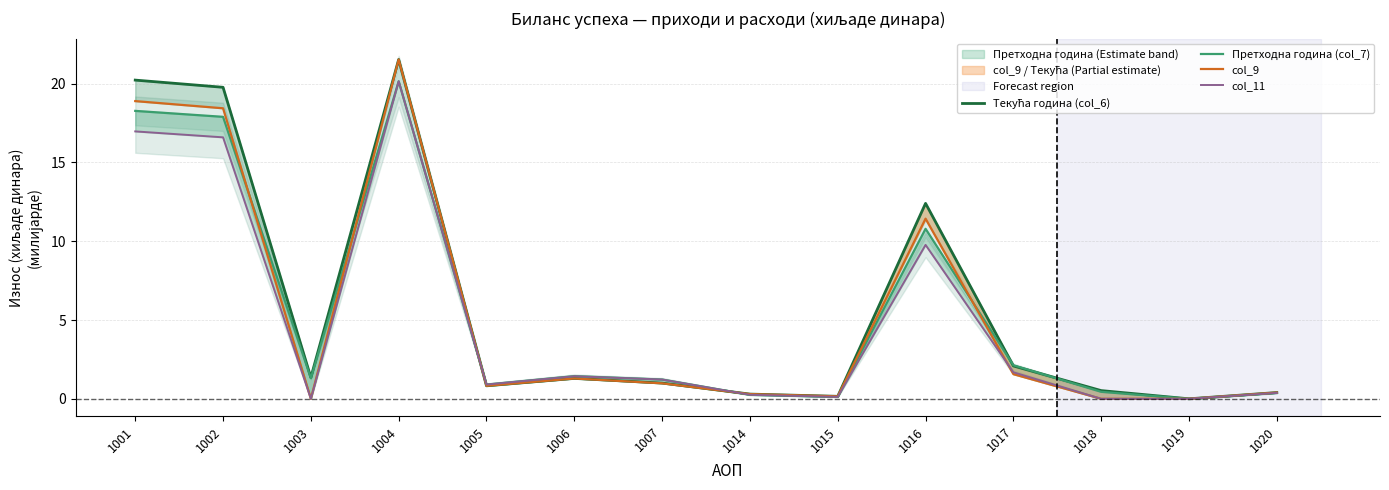

How many lines are shown in the chart?

4